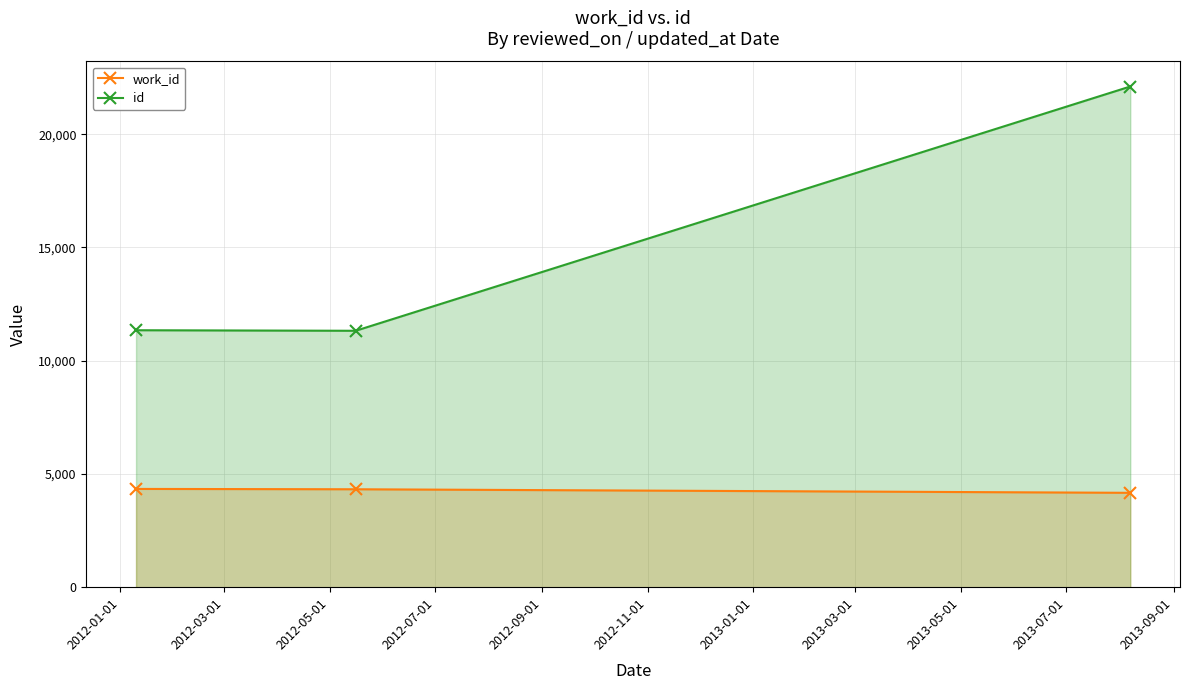

Rank the series by their maximum value, from highest to lowest.

id, work_id